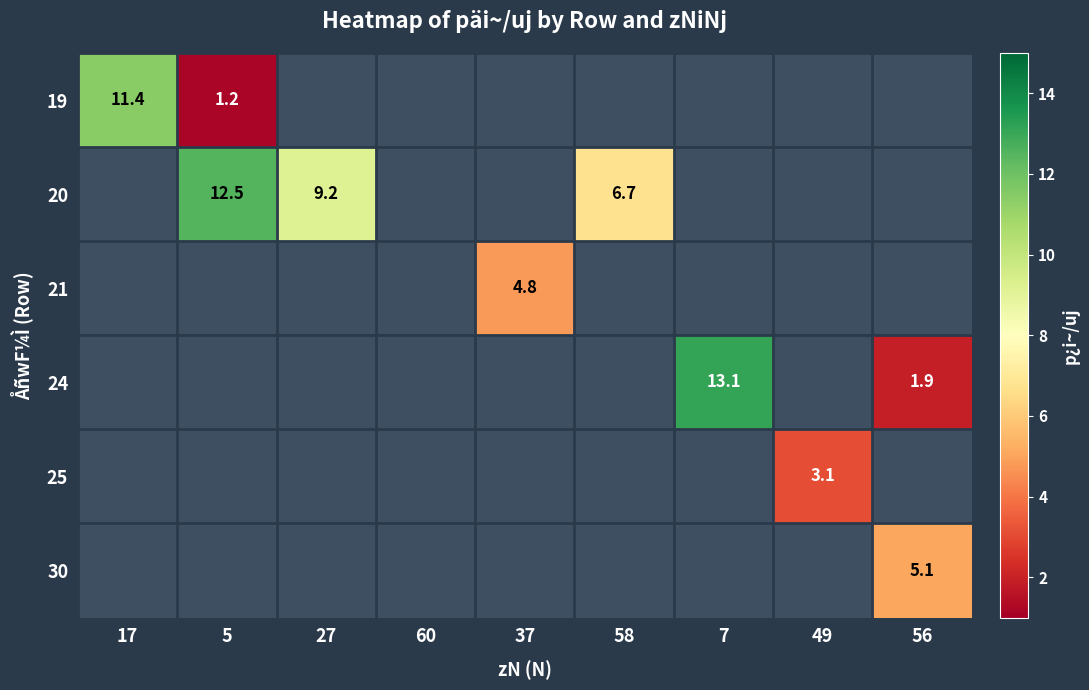

True or false: 20 has a value of 9.2 at 27.

True